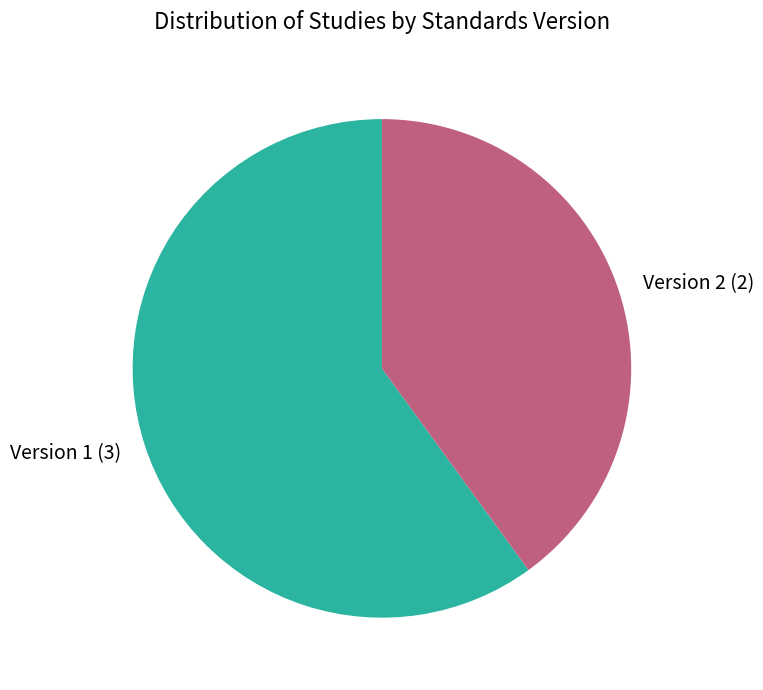

Count the number of slices in the pie.

2